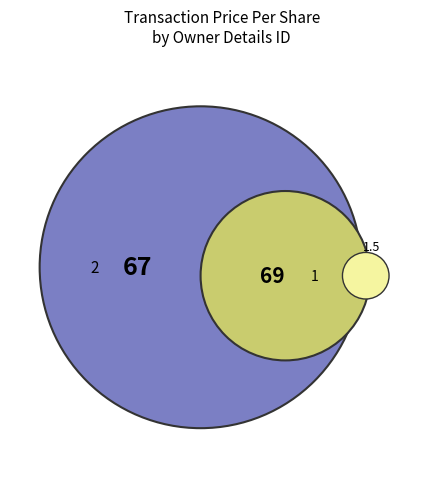

How many segments does this pie chart have?

3